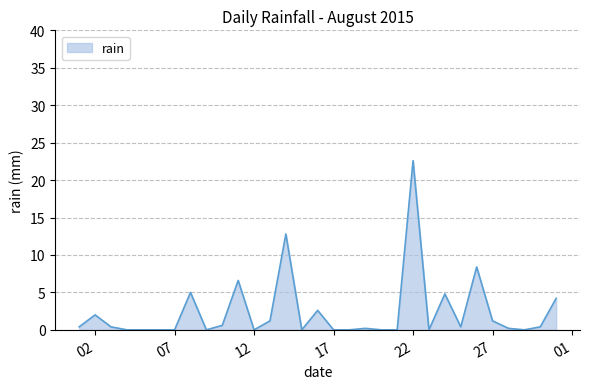

What is the difference between the maximum and minimum values?

22.6